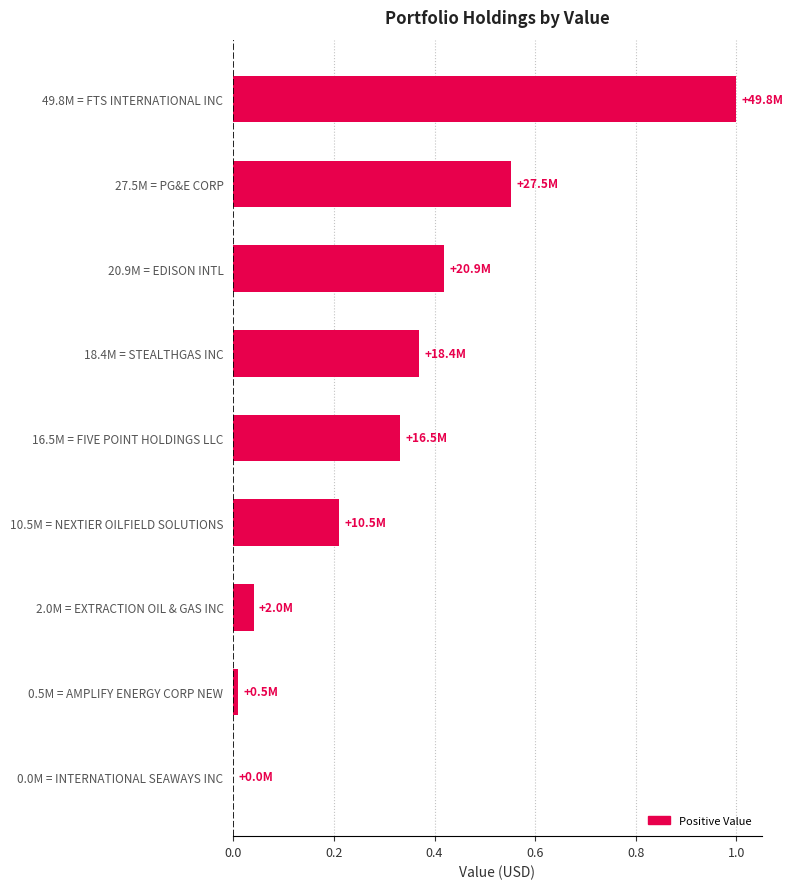

The value at 18.4M = STEALTHGAS INC is 0.2. True or false?

False